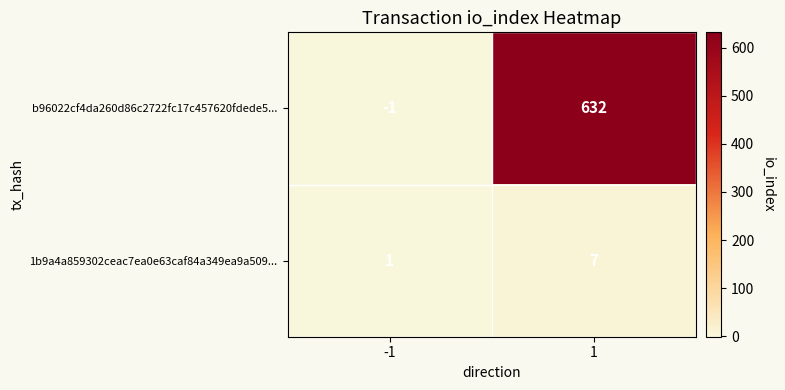

Which category has the highest value across all series?

1